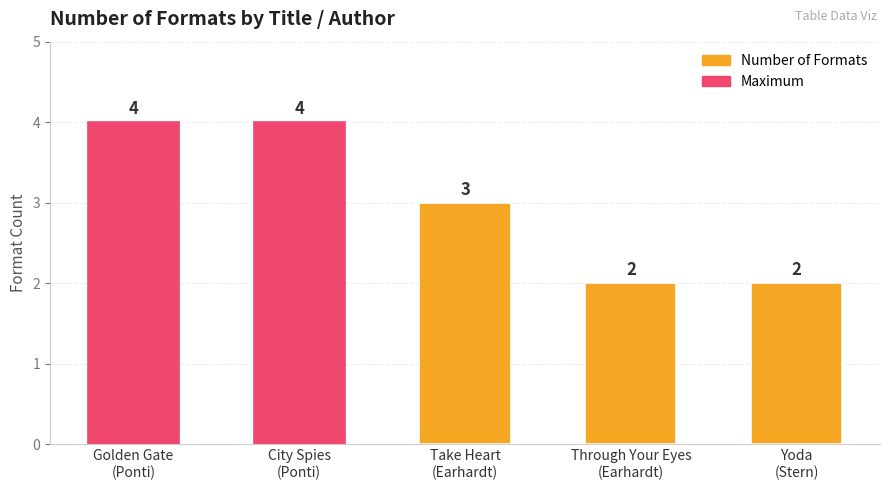

What is the maximum value shown in the chart?

4